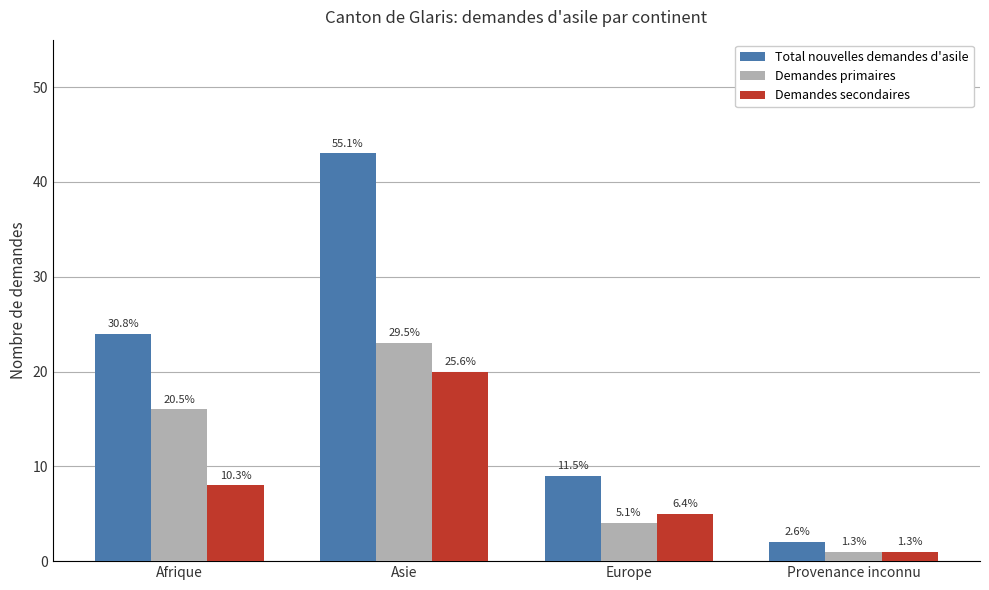

At which label does Total nouvelles demandes d'asile first exceed 24?

Asie